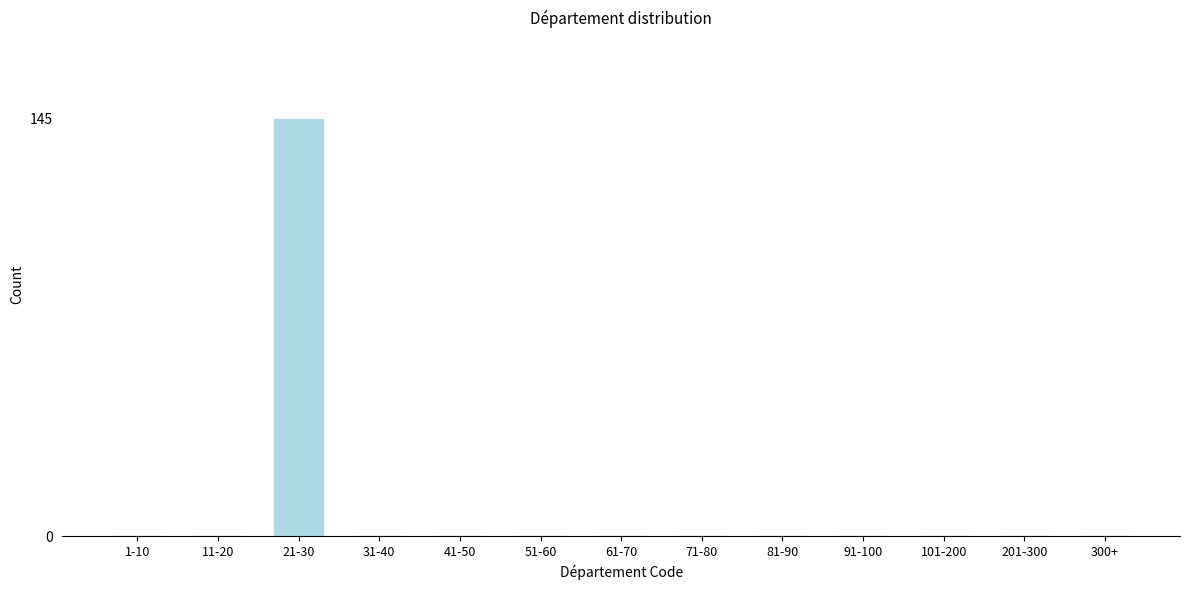

Reading left to right, transcribe all the data shown in this chart.

1-10=0	11-20=0	21-30=145	31-40=0	41-50=0	51-60=0	61-70=0	71-80=0	81-90=0	91-100=0	101-200=0	201-300=0	300+=0